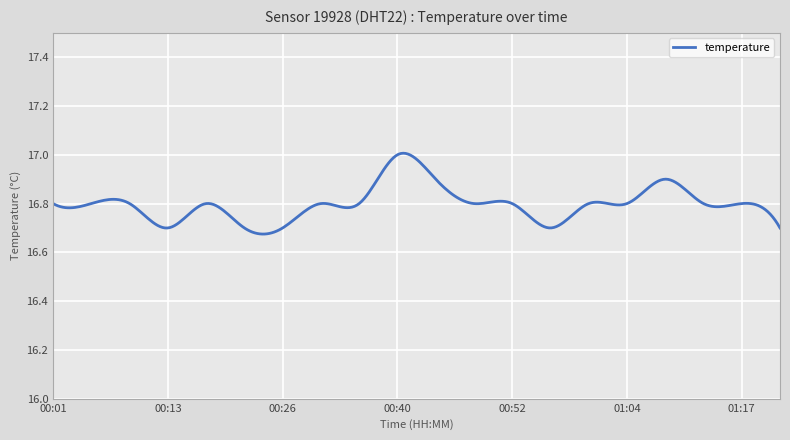

Rank the categories by value from lowest to highest.

00:13, 00:21, 00:26, 00:56, 01:21, 00:01, 00:05, 00:09, 00:17, 00:30, 00:34, 00:48, 00:52, 01:00, 01:04, 01:12, 01:17, 00:44, 01:08, 00:40